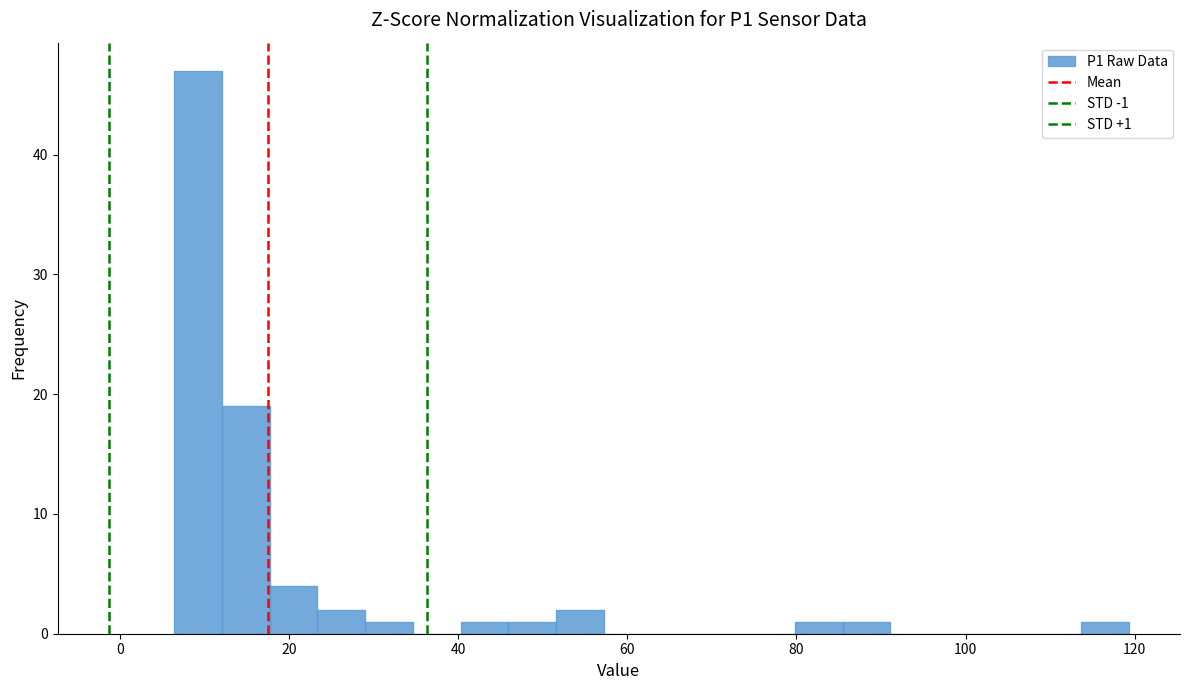

Read against the x-axis, roughly where is the centre of the tallest bar?

10